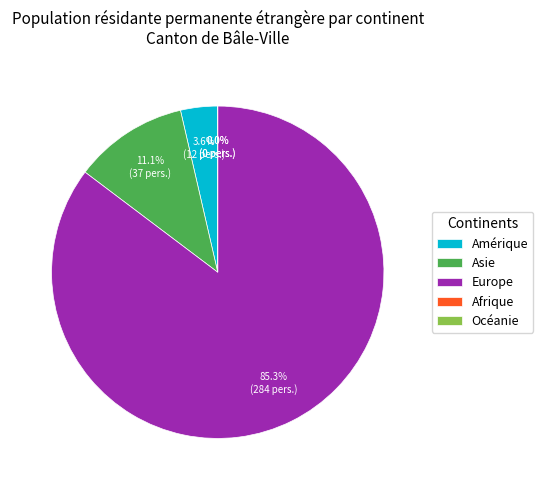

Which category has the biggest portion of the pie?

Europe